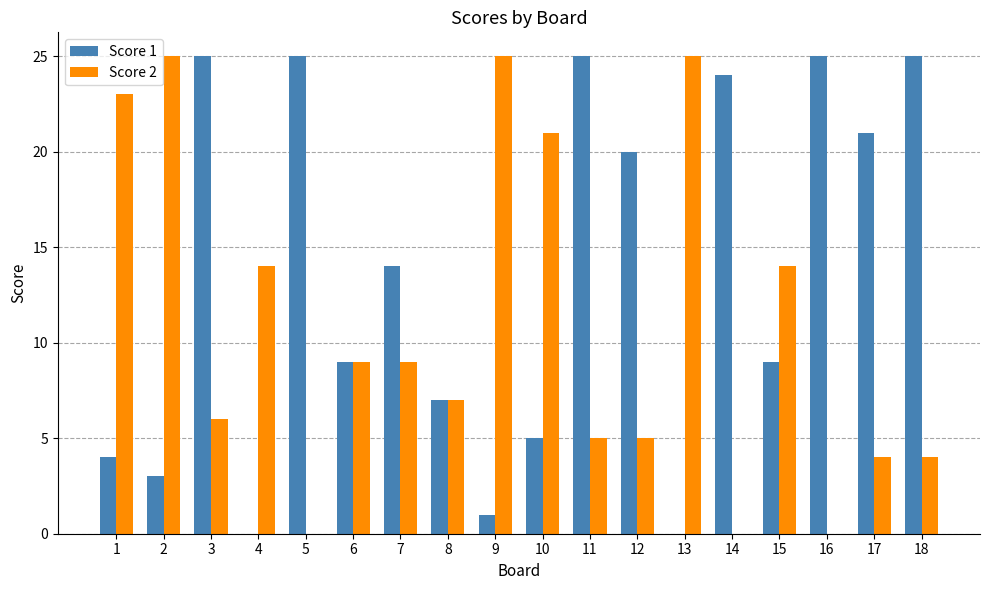

What is the difference between the Score 2 values at 11 and 3?

1